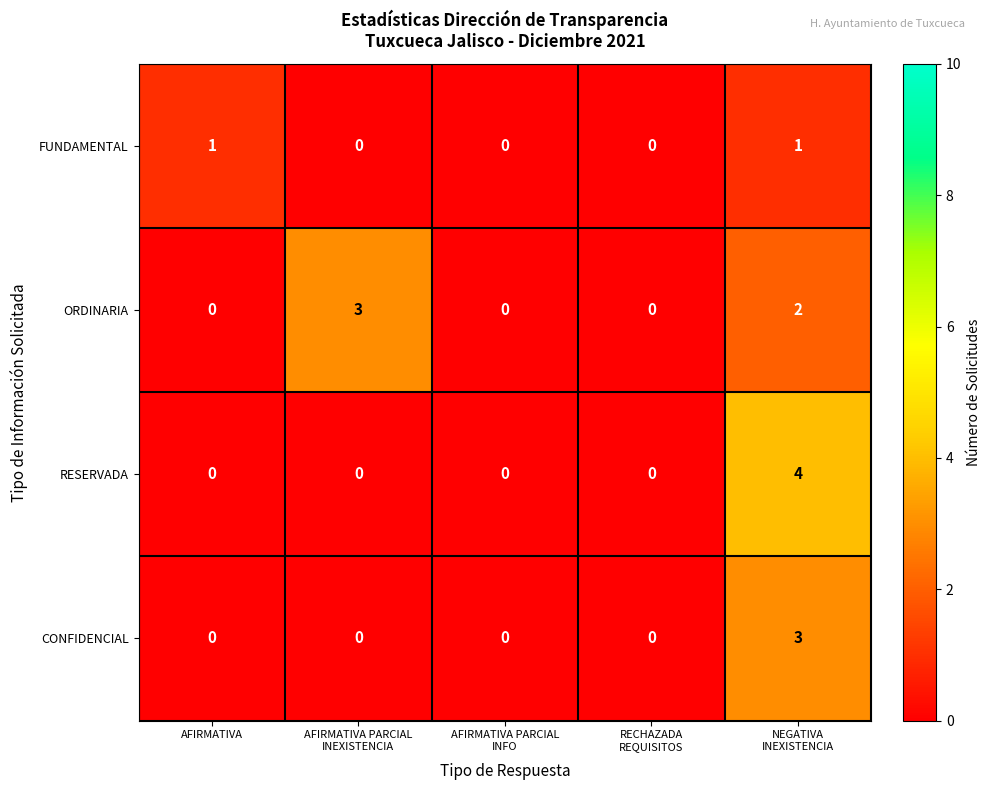

What is the spread (max minus min) of values at NEGATIVA
INEXISTENCIA?

3